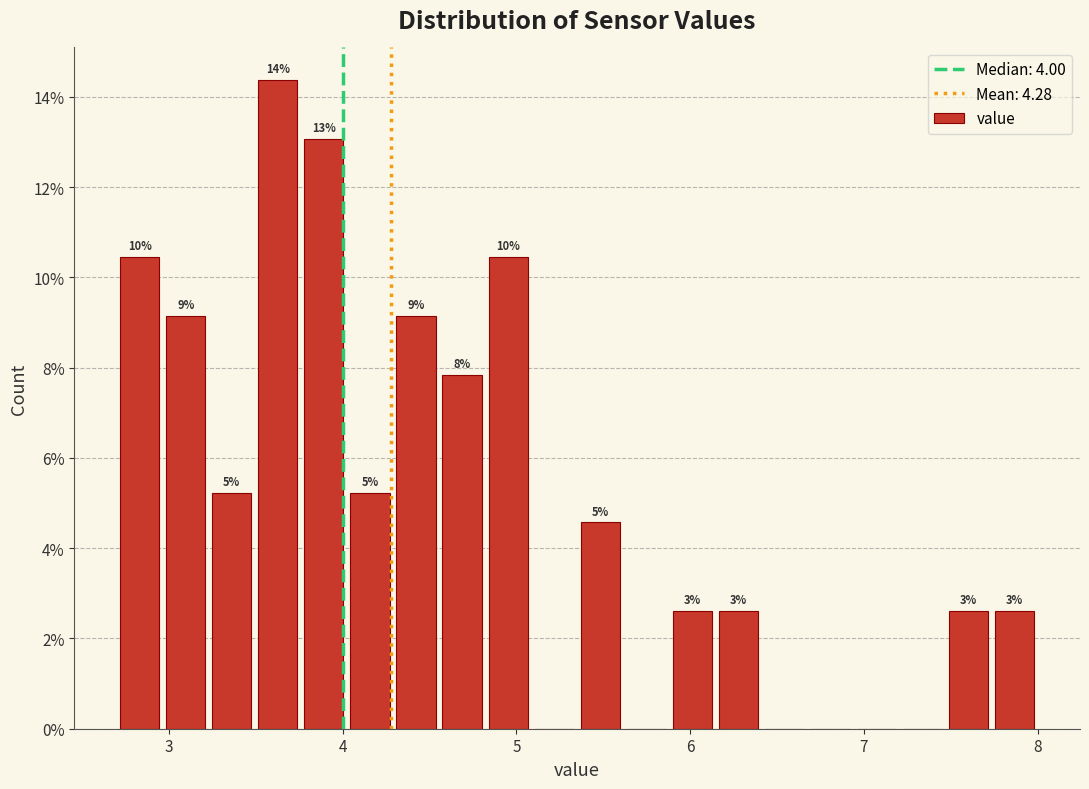

Read against the x-axis, roughly where is the centre of the tallest bar?

3.6